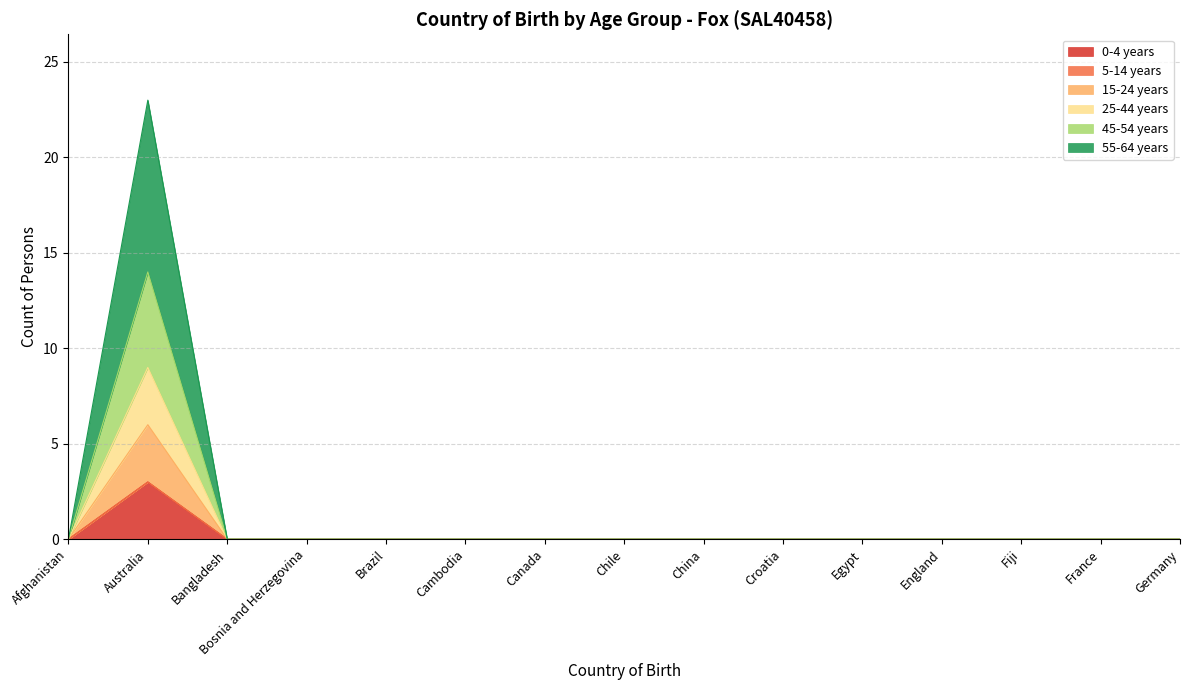

True or false: 45-54 years and 0-4 years intersect in this chart.

False